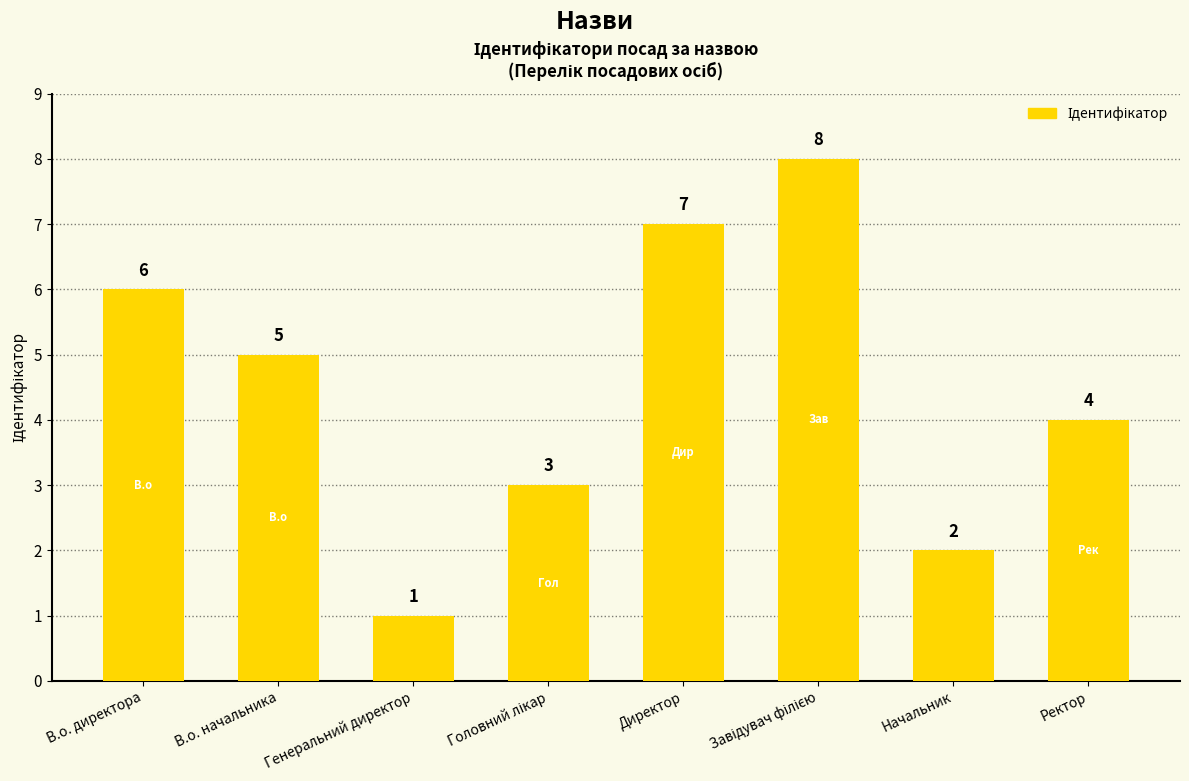

How many bars are there in total?

8